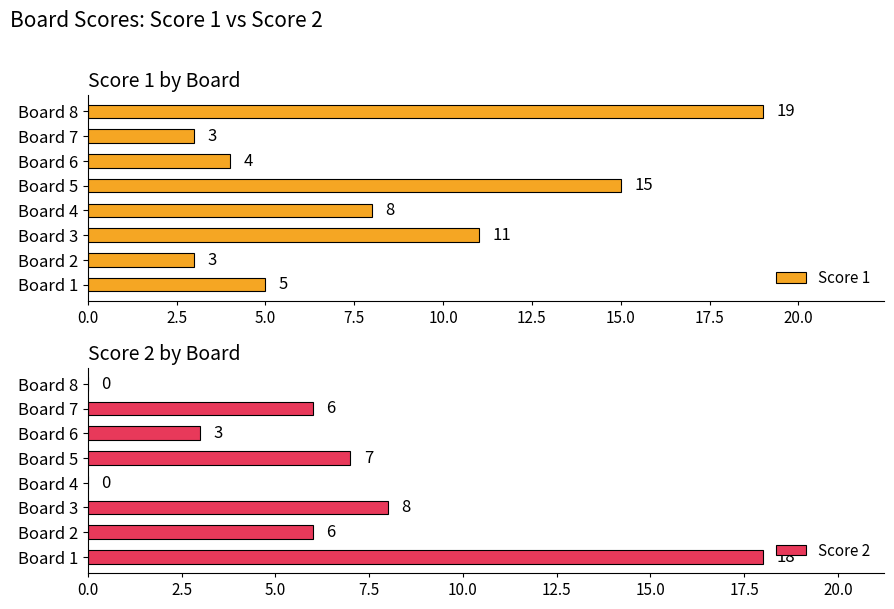

What are all the series names shown in the legend?

Score 1, Score 2